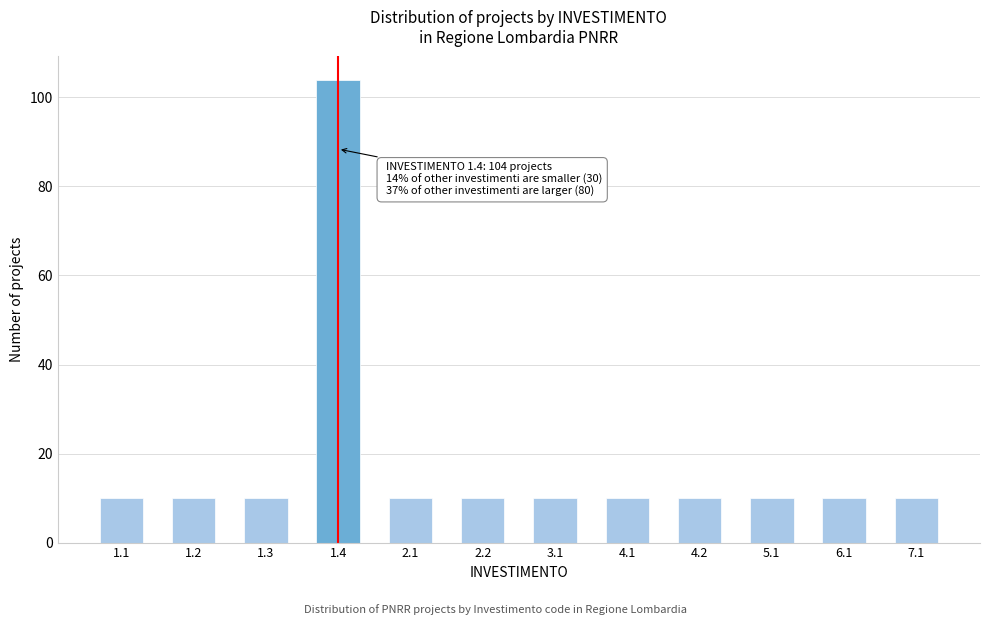

Reading right to left, extract all data points from this chart.

10	10	10	10	10	10	10	10	104	10	10	10